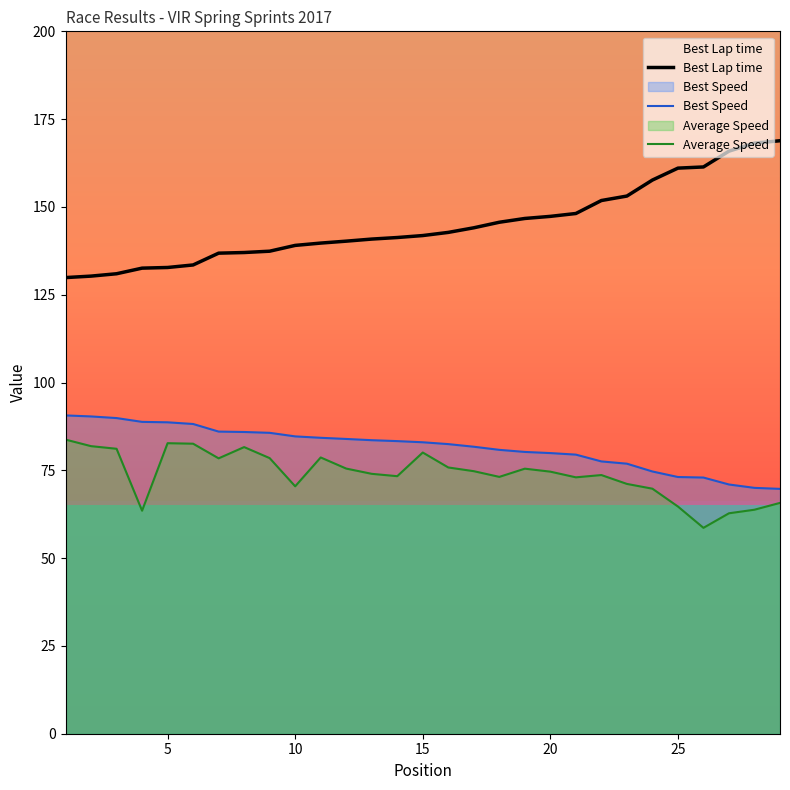

True or false: Best Speed has a value of 79.9 at 20.

True